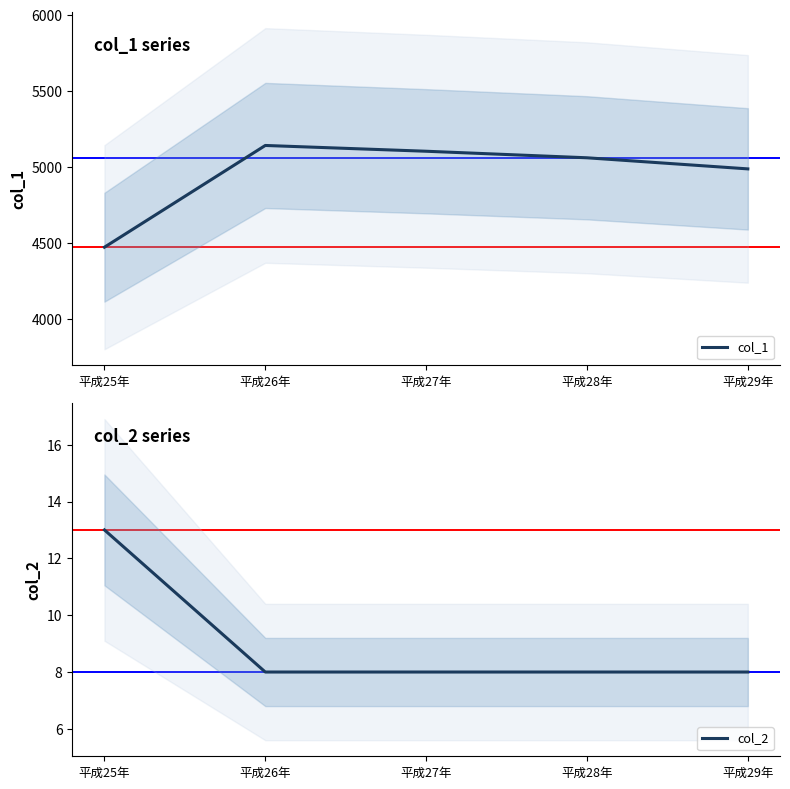

Which category has the highest value in the col_1 series?

平成26年